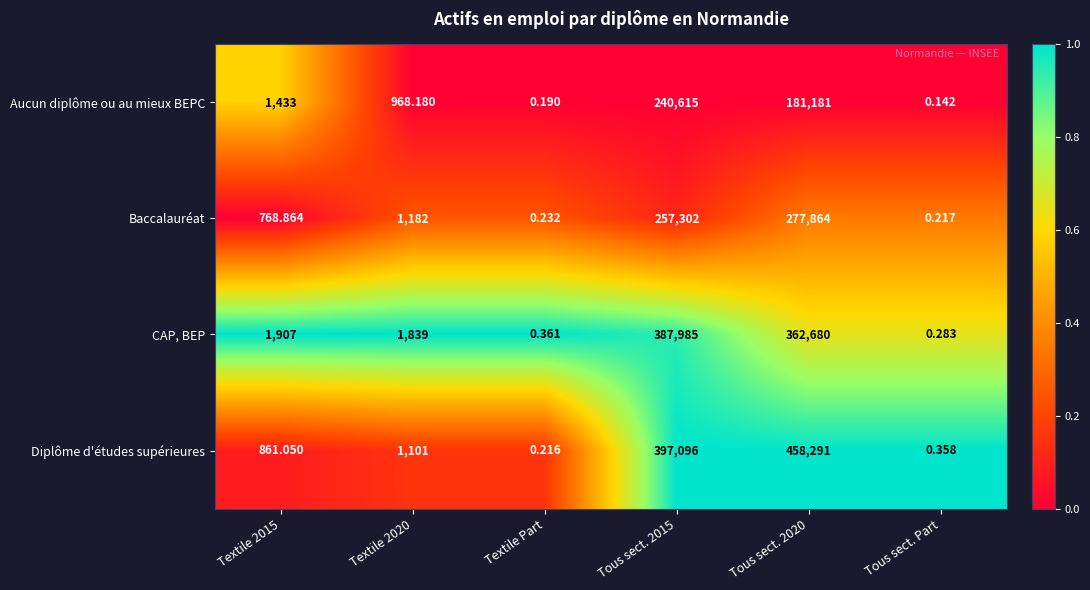

Which series has the largest total across all categories?

Diplôme d'études supérieures